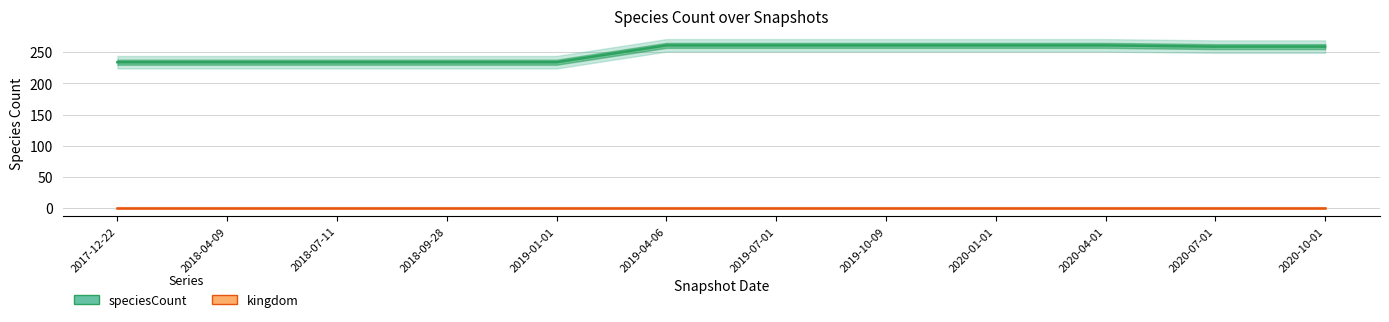

Where does the speciesCount series first go above 259?

2019-04-06